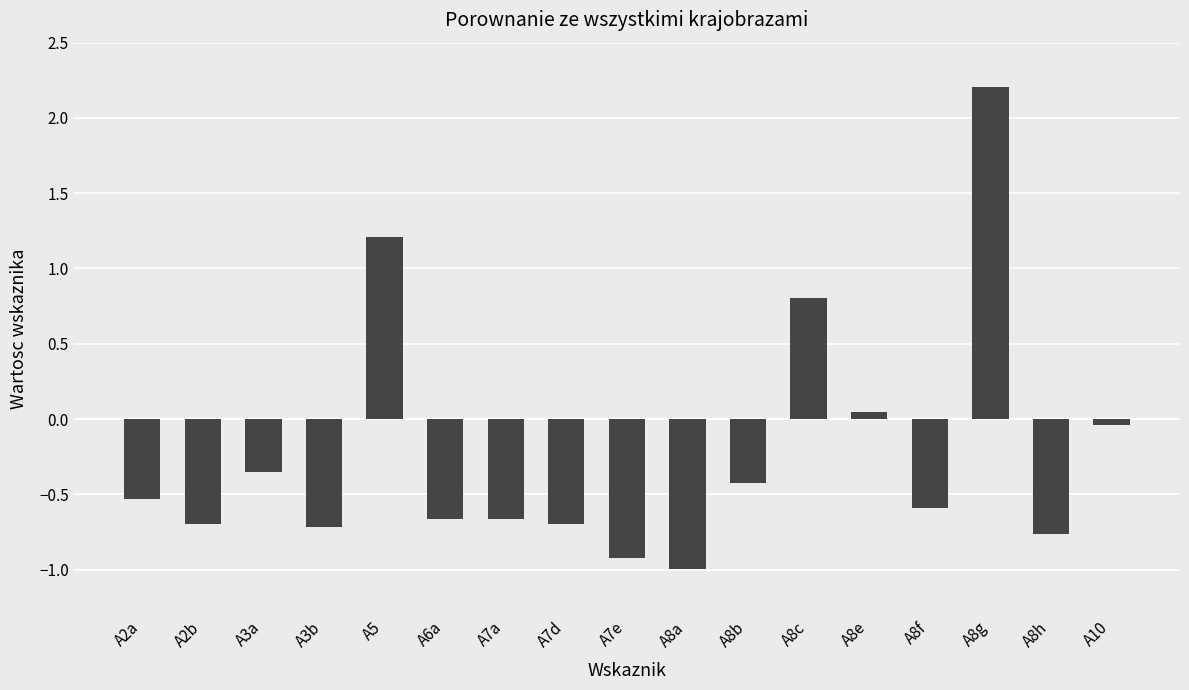

What is the greatest value displayed?

2.2